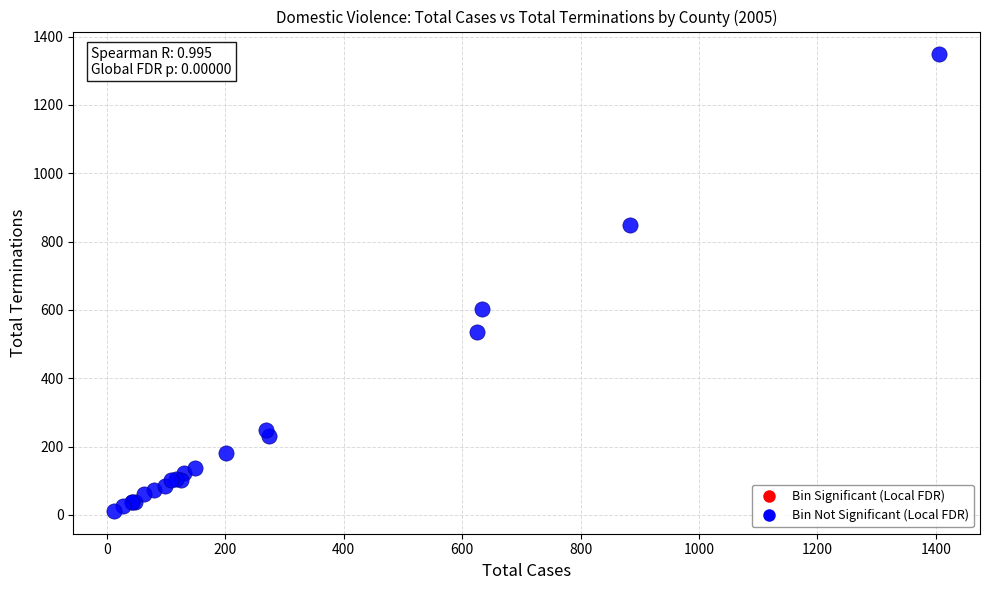

What Y value in the scatter plot is closest to 680?

603